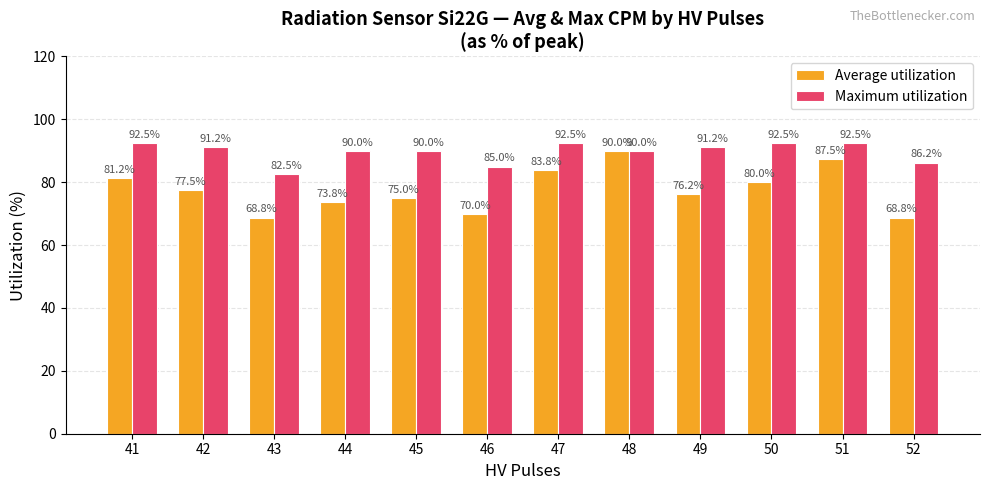

Rank the series by their average value, from lowest to highest.

Average utilization, Maximum utilization